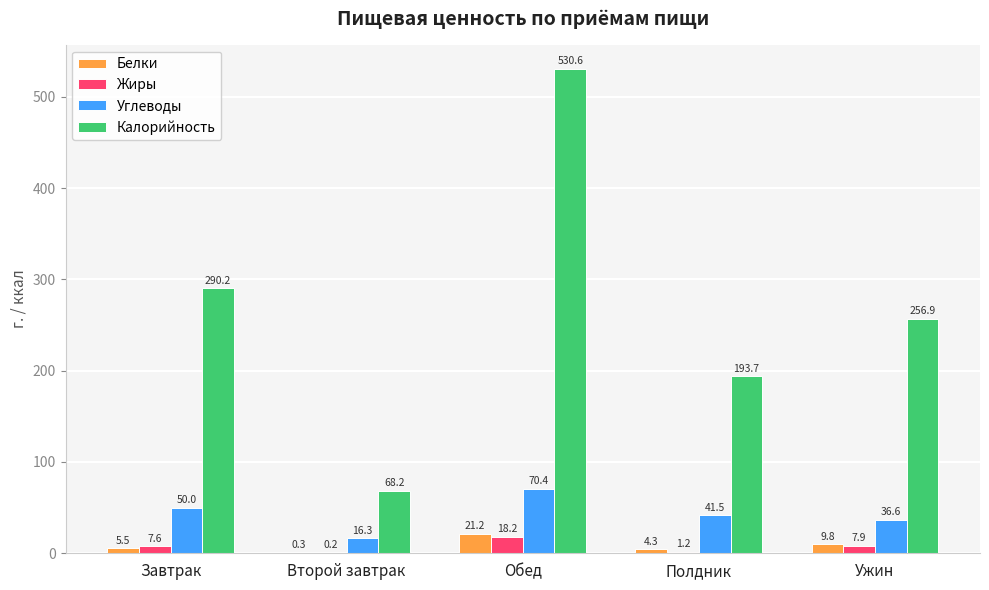

Reading right to left, transcribe all the data shown in this chart.

Белки: 9.8	4.3	21.2	0.3	5.5
Жиры: 7.9	1.2	18.2	0.2	7.6
Углеводы: 36.6	41.5	70.4	16.3	50.0
Калорийность: 256.9	193.7	530.6	68.2	290.2